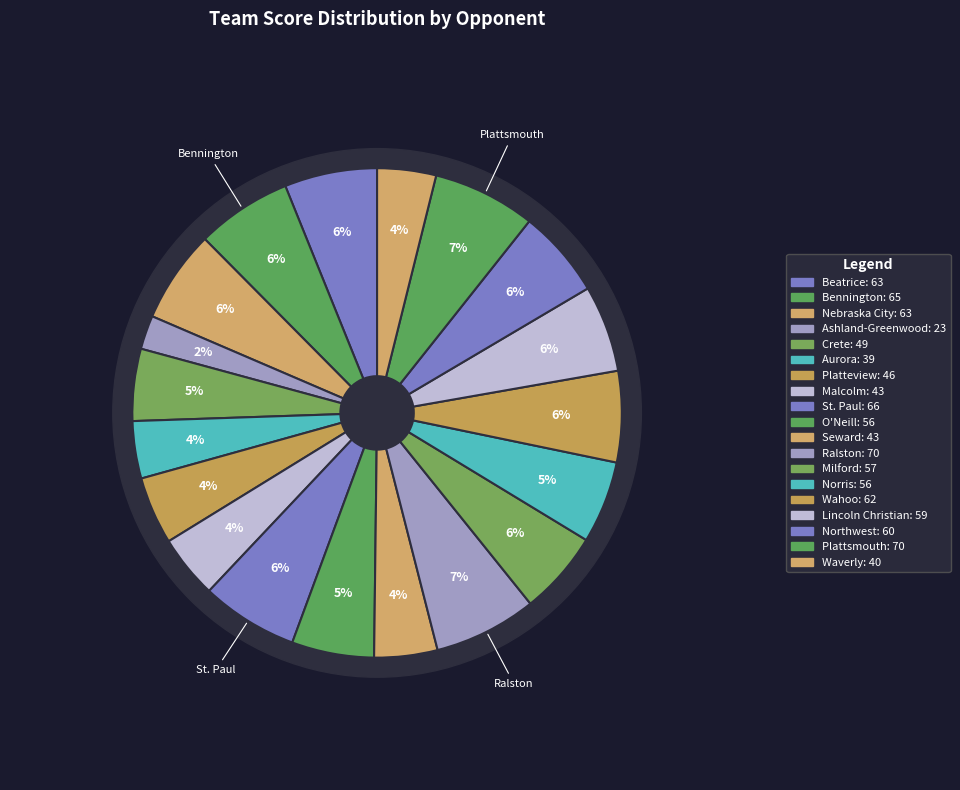

Is there any slice that represents more than half of the pie?

No